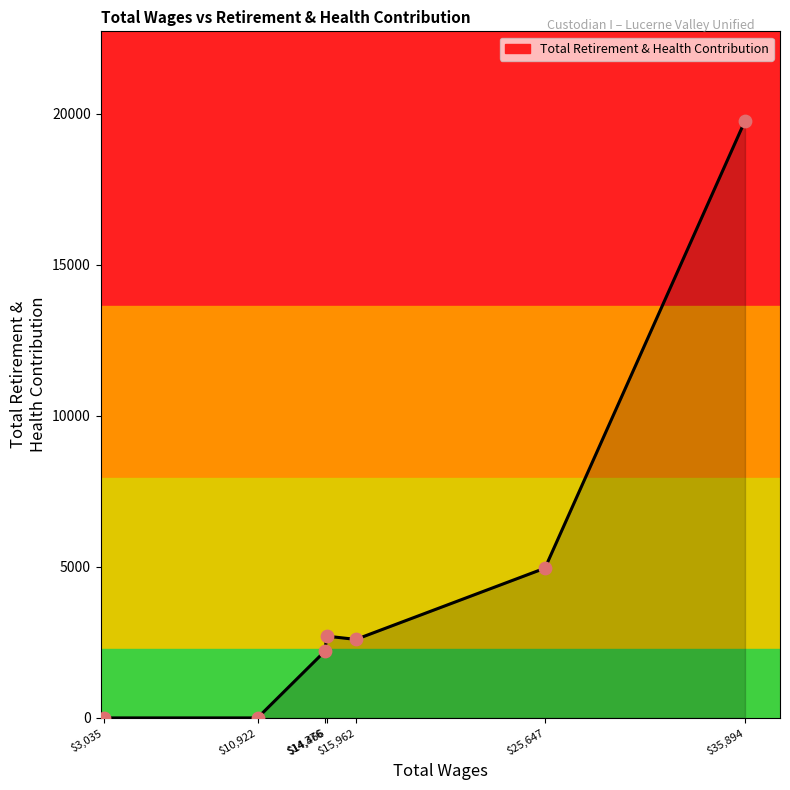

What is the change in value from $3,035 to $25,647?

+4958